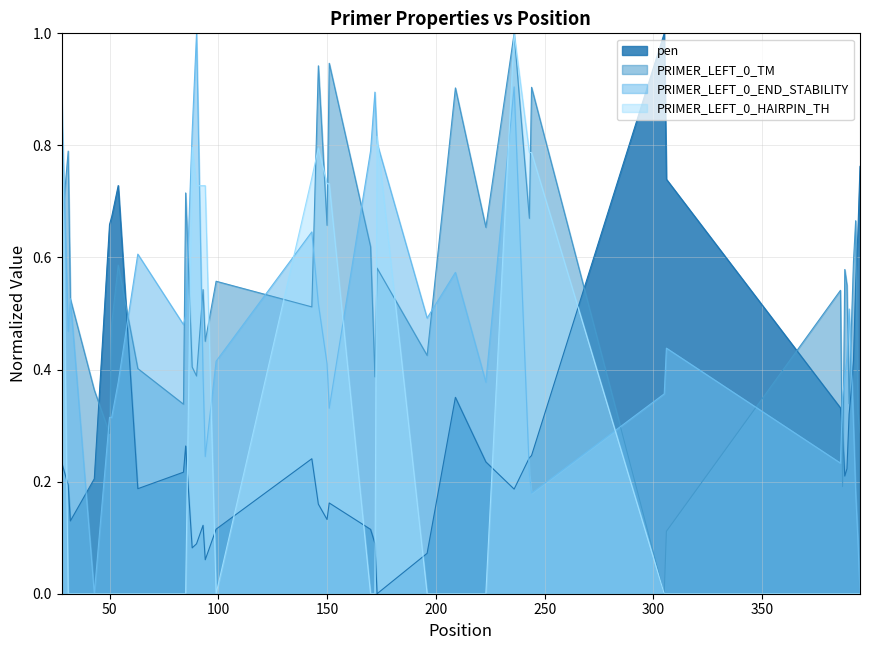

What is the difference between the maximum and minimum values in the PRIMER_LEFT_0_HAIRPIN_TH series?

1.0